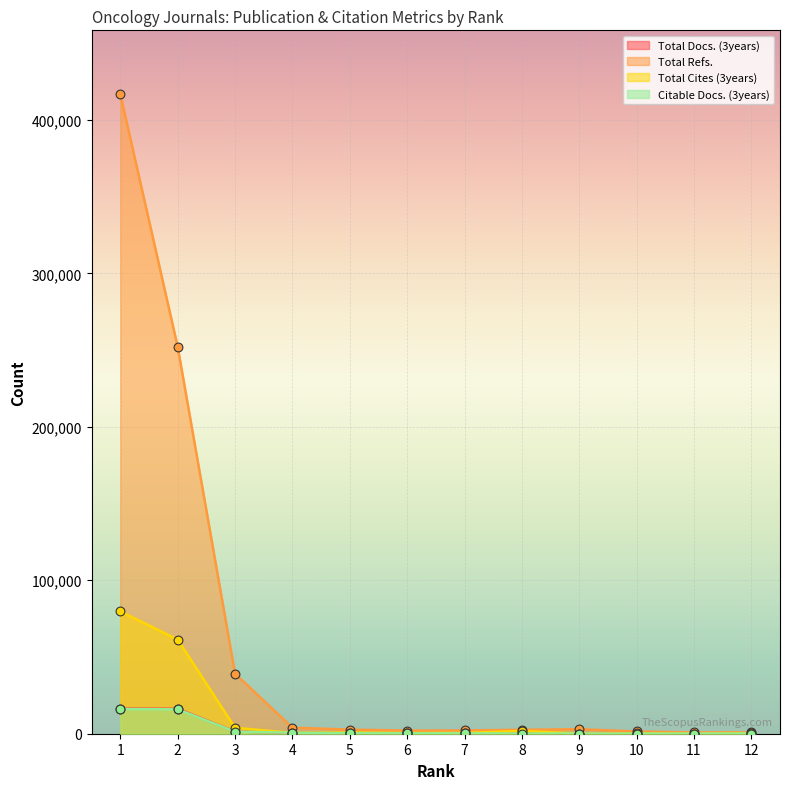

Which series reaches the maximum Y coordinate?

Total Refs.